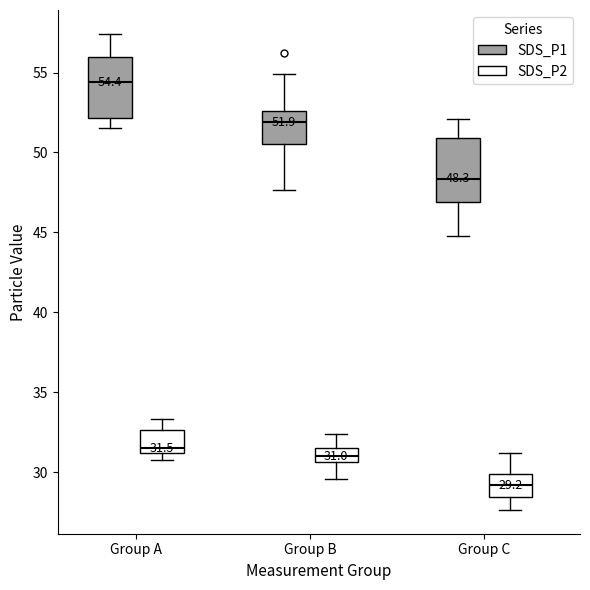

Which box has the highest median line?

Group A (SDS_P1)